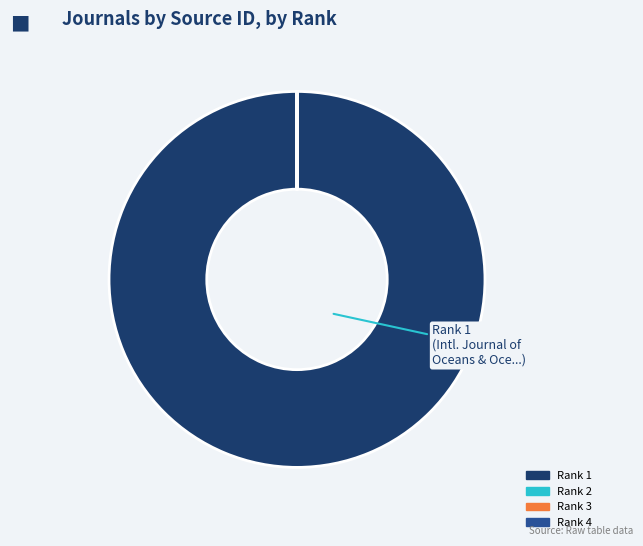

Is there any slice that represents more than half of the pie?

Yes